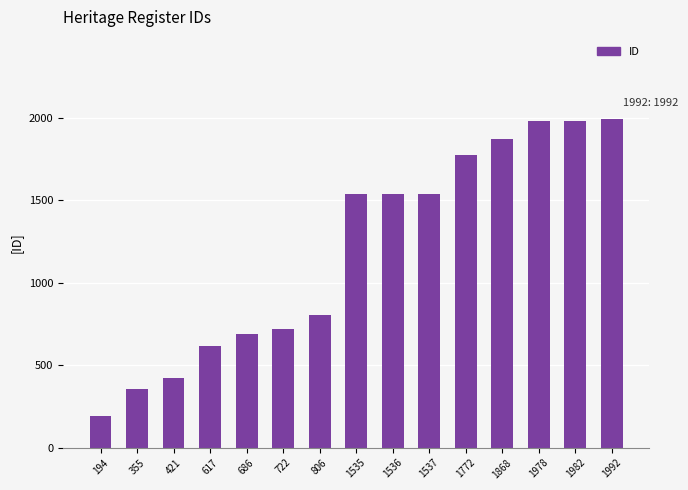

What is the average value?

1200